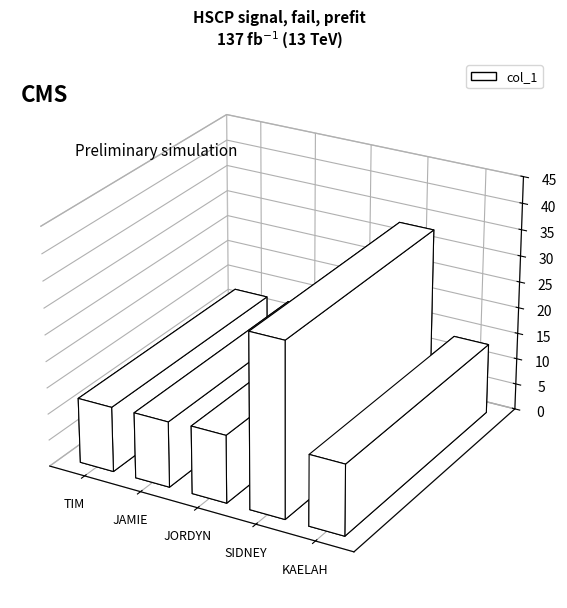

Rank the categories by value from highest to lowest.

SIDNEY, KAELAH, JORDYN, JAMIE, TIM